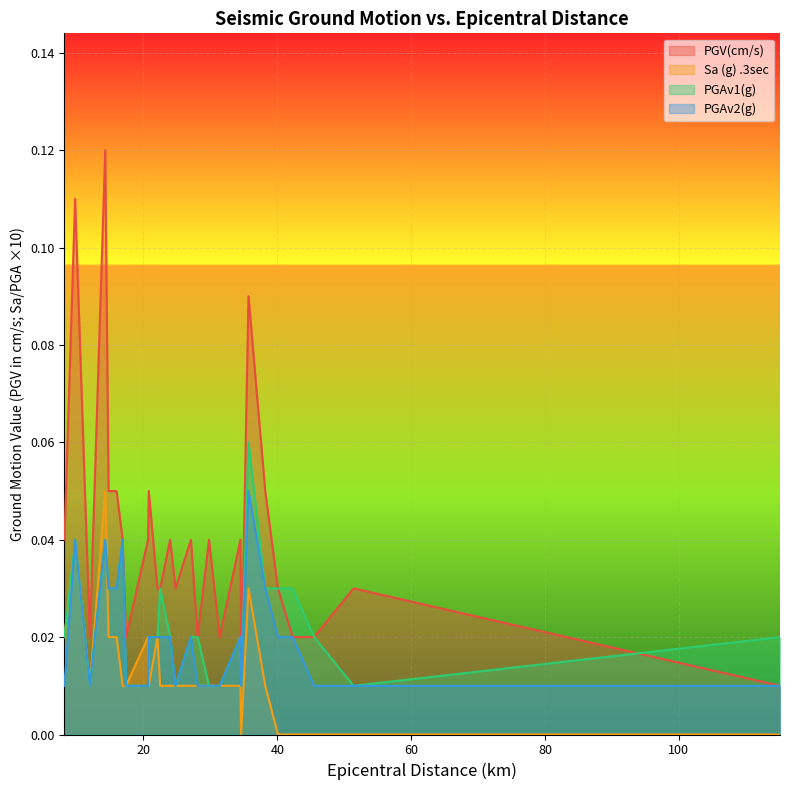

Which series has the largest total across all categories?

PGV(cm/s)